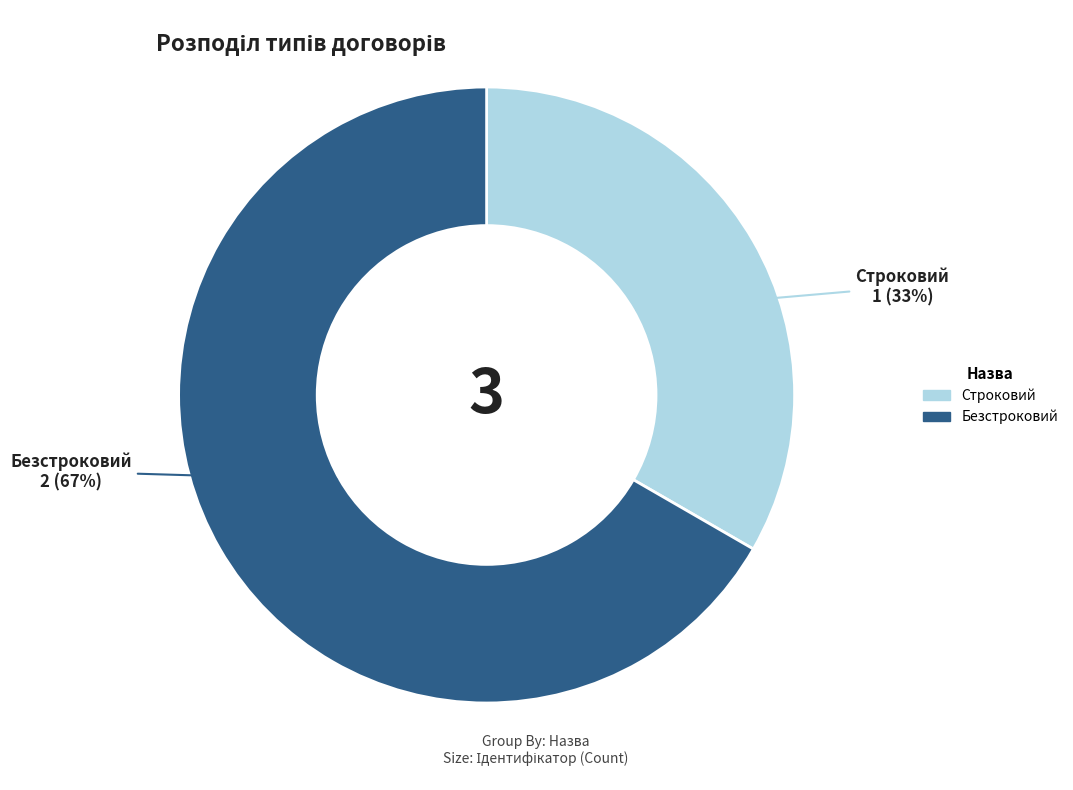

What is the ratio of the value at Безстроковий to the value at Строковий?

2.0